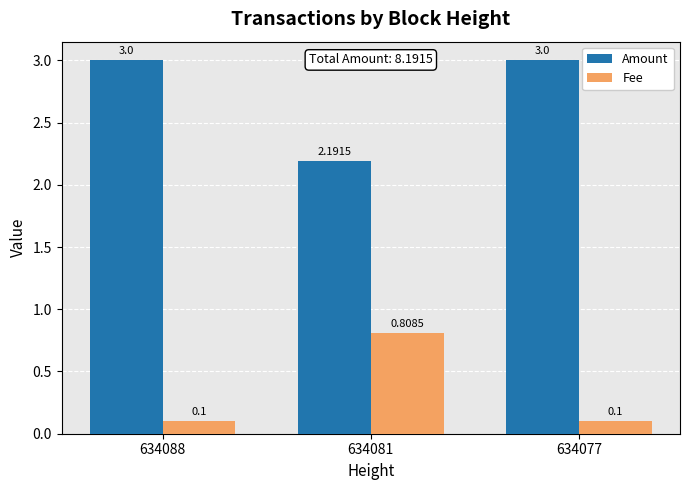

Rank the series by their average value, from lowest to highest.

Fee, Amount